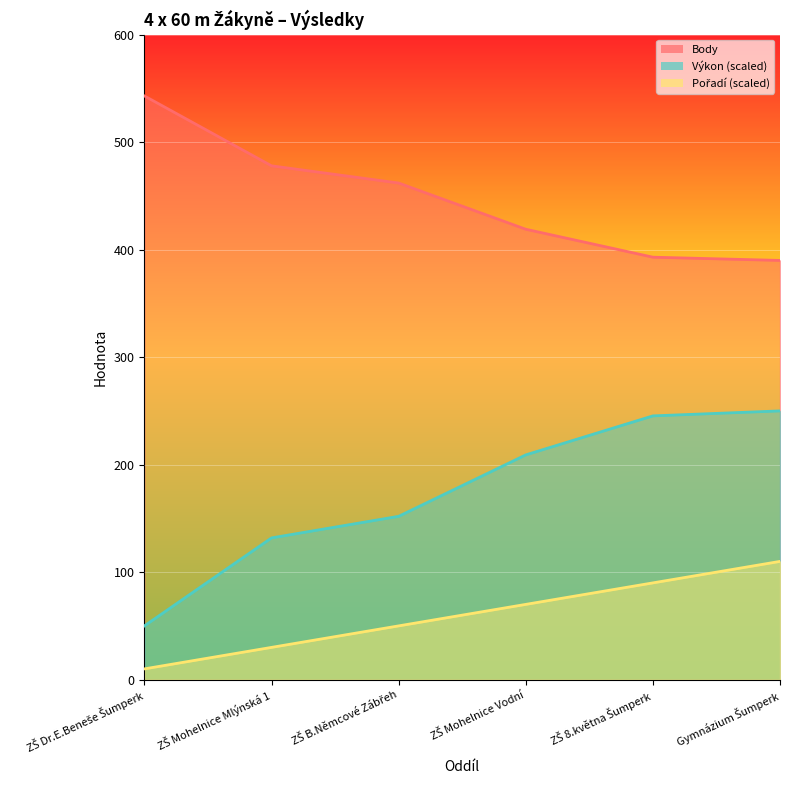

What is the smallest value displayed?

10.0